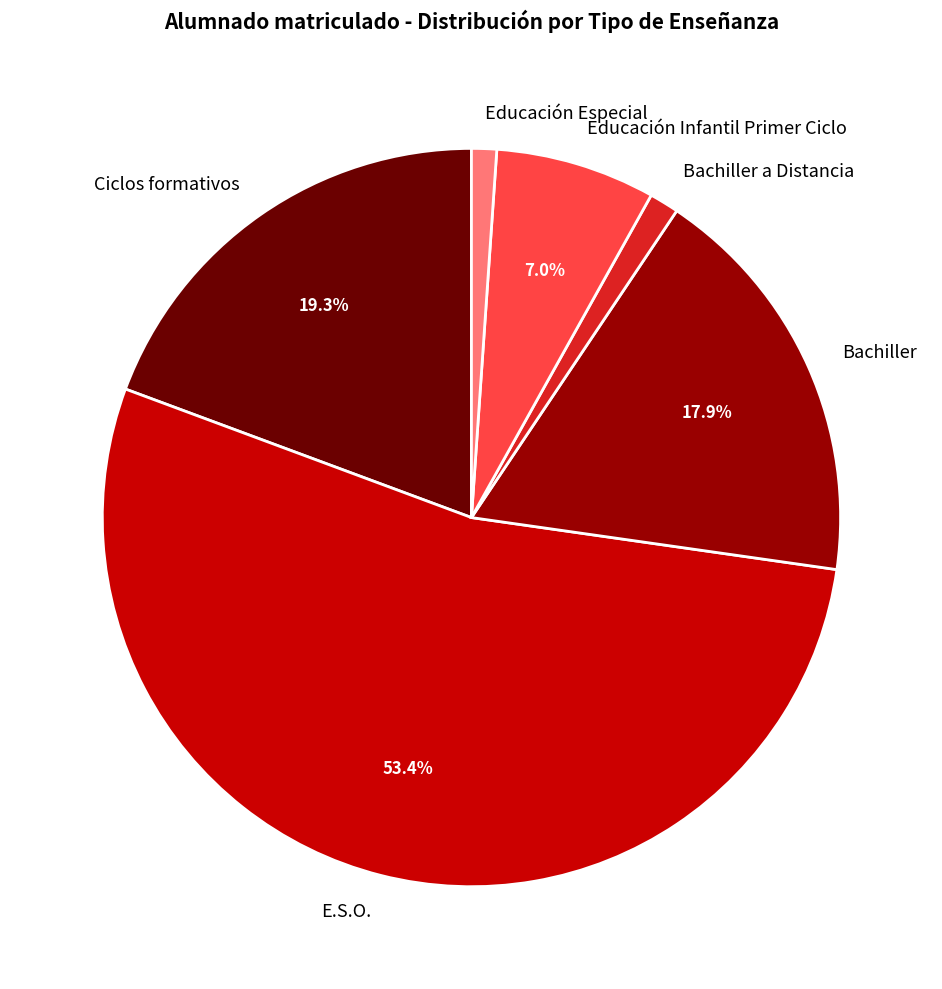

How many segments does this pie chart have?

6